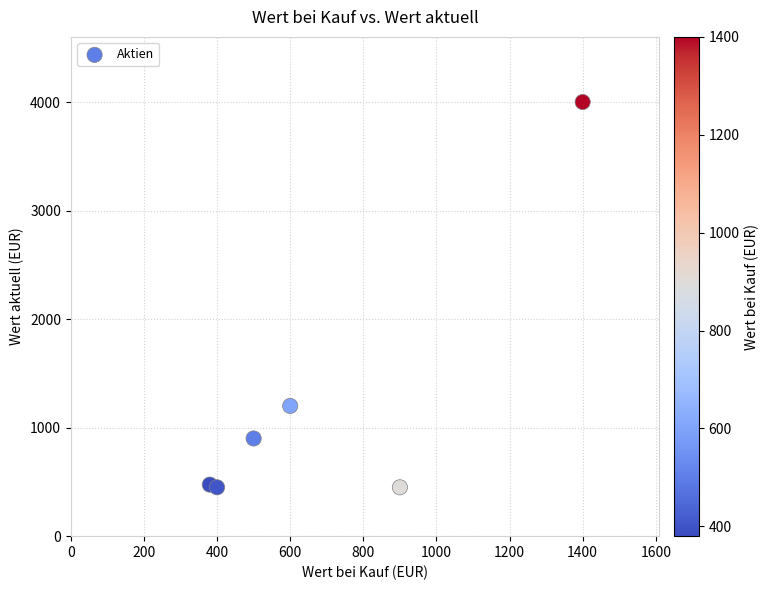

What is the range of Y values (max minus min)?

3550